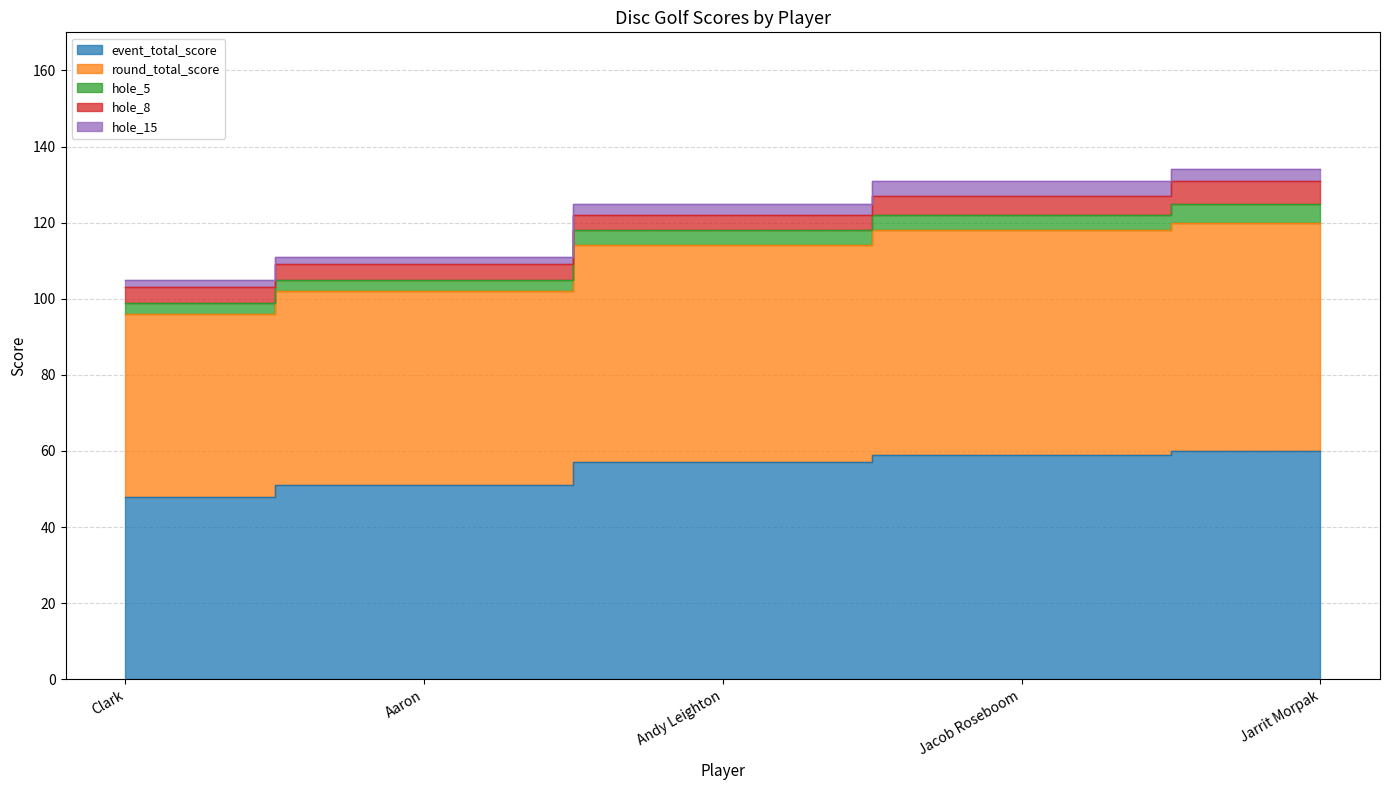

What is the total value across all series at Andy Leighton?

125